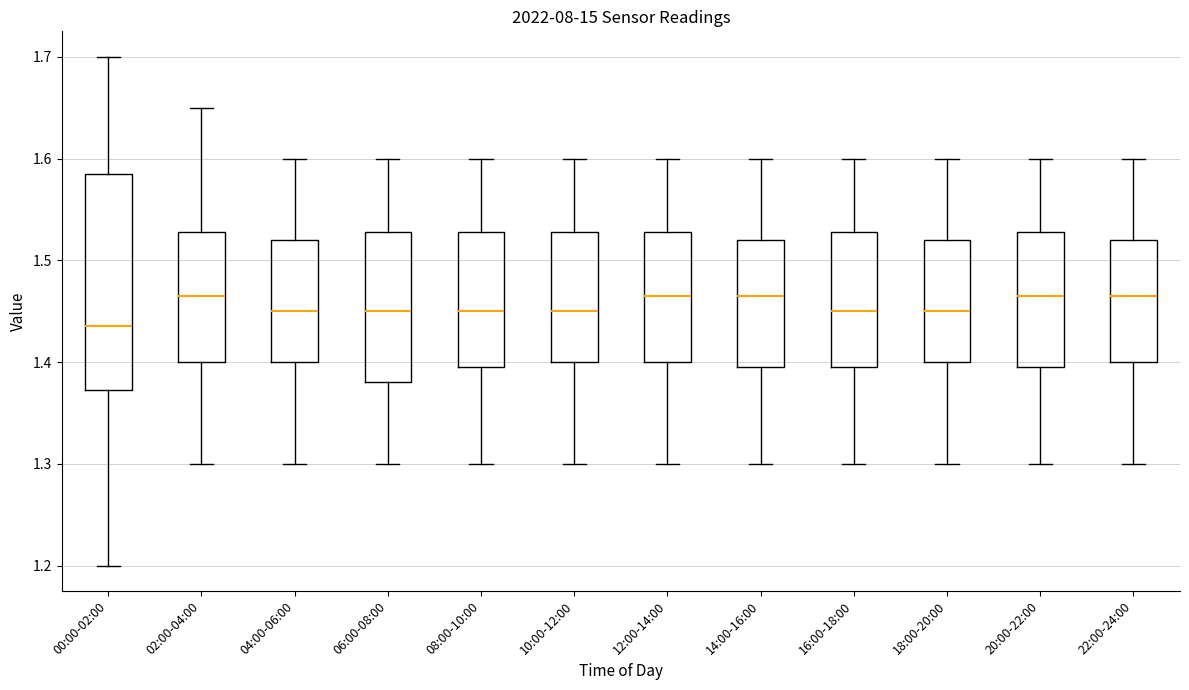

Reading left to right, read every box against the y-axis: the position of its median line, the range the box covers, and the ends of its whiskers. The values are not printed on the chart, so give them approximately, as read against the axis.

00:00-02:00: median 1.44, box 1.37 to 1.59, whiskers 1.20 to 1.70
02:00-04:00: median 1.47, box 1.40 to 1.53, whiskers 1.30 to 1.65
04:00-06:00: median 1.45, box 1.40 to 1.52, whiskers 1.30 to 1.60
06:00-08:00: median 1.45, box 1.38 to 1.53, whiskers 1.30 to 1.60
08:00-10:00: median 1.45, box 1.40 to 1.53, whiskers 1.30 to 1.60
10:00-12:00: median 1.45, box 1.40 to 1.53, whiskers 1.30 to 1.60
12:00-14:00: median 1.47, box 1.40 to 1.53, whiskers 1.30 to 1.60
14:00-16:00: median 1.47, box 1.40 to 1.52, whiskers 1.30 to 1.60
16:00-18:00: median 1.45, box 1.40 to 1.53, whiskers 1.30 to 1.60
18:00-20:00: median 1.45, box 1.40 to 1.52, whiskers 1.30 to 1.60
20:00-22:00: median 1.47, box 1.40 to 1.53, whiskers 1.30 to 1.60
22:00-24:00: median 1.47, box 1.40 to 1.52, whiskers 1.30 to 1.60